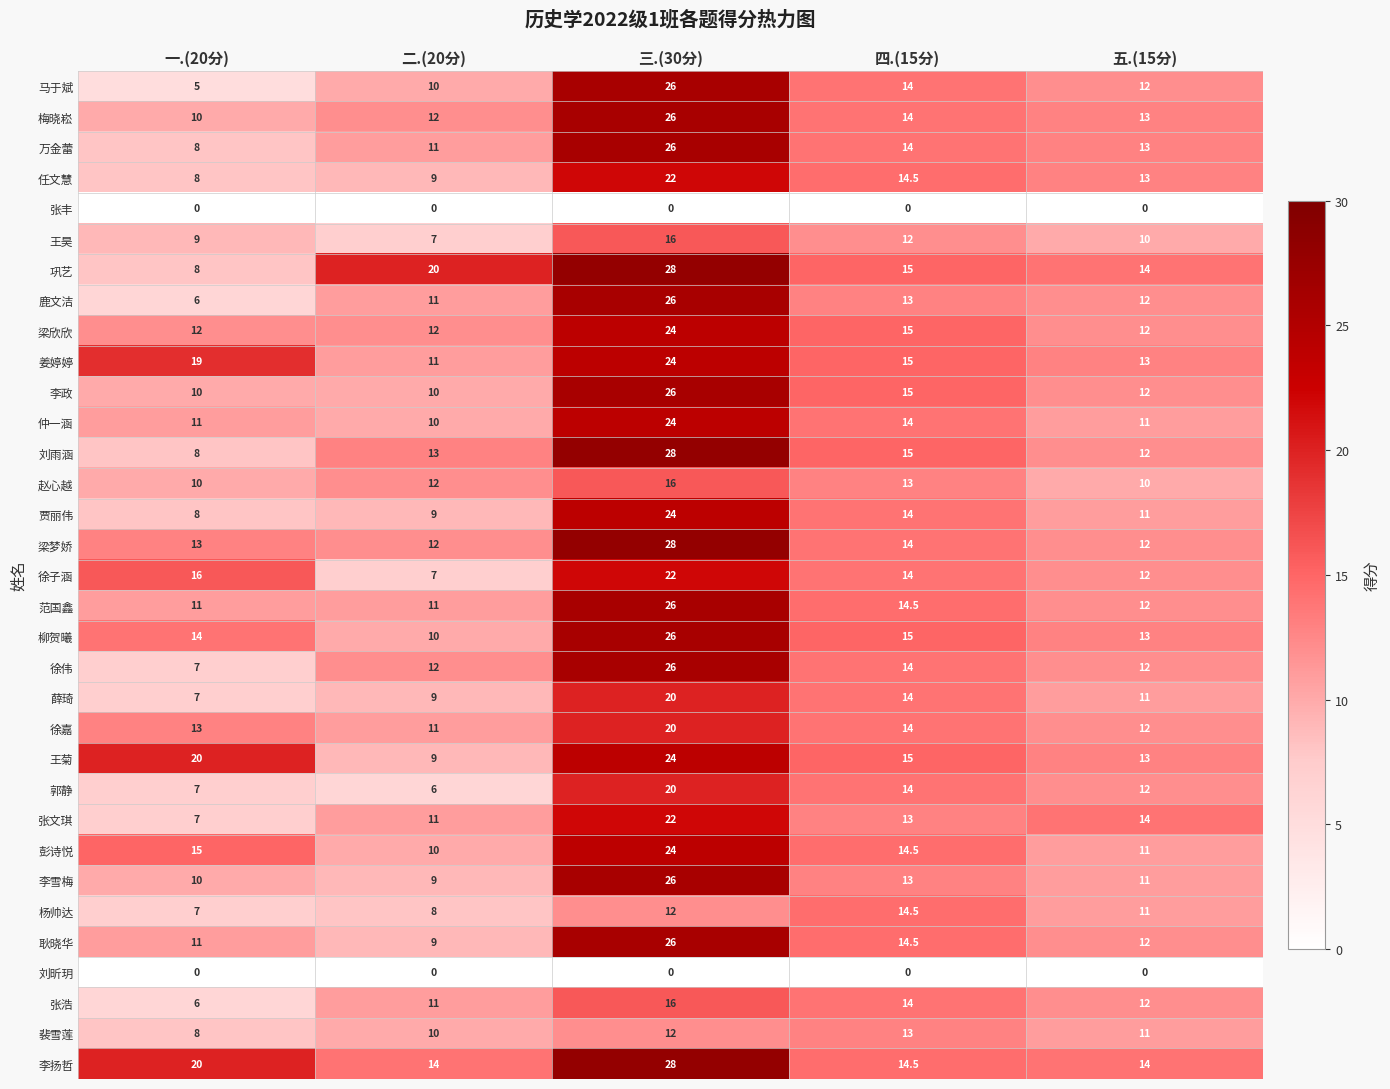

What is the average value of the 裴雪莲 series?

10.8